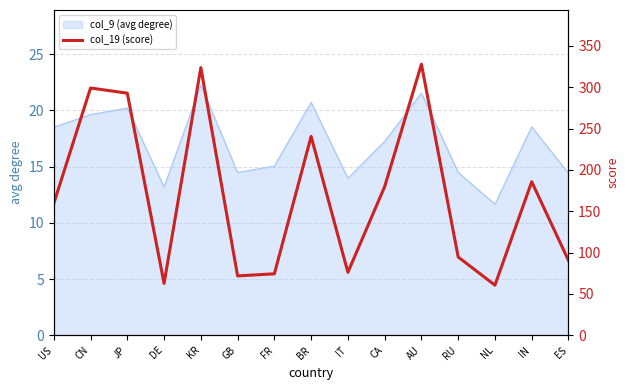

How many lines are shown in the chart?

1